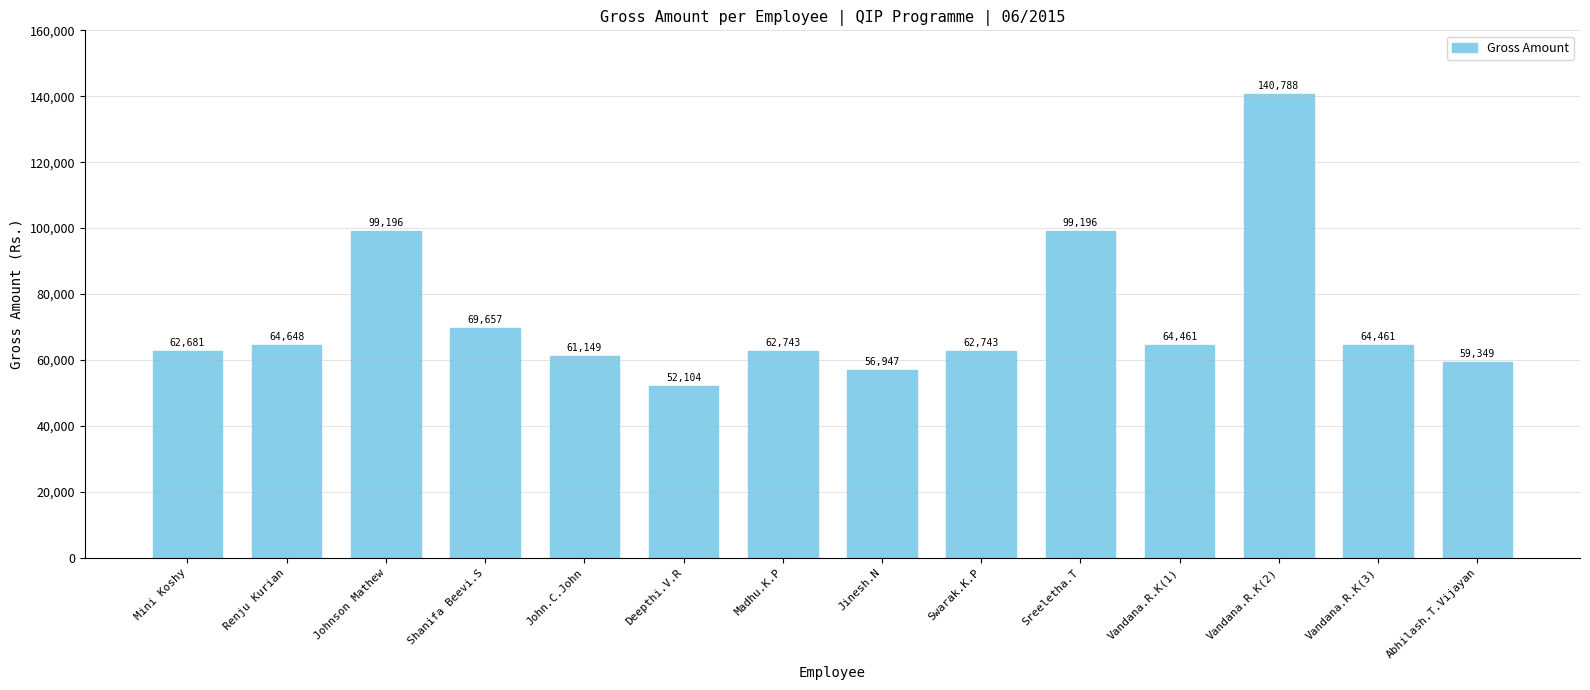

Reading left to right, extract all data points from this chart.

62681	64648	99196	69657	61149	52104	62743	56947	62743	99196	64461	140788	64461	59349